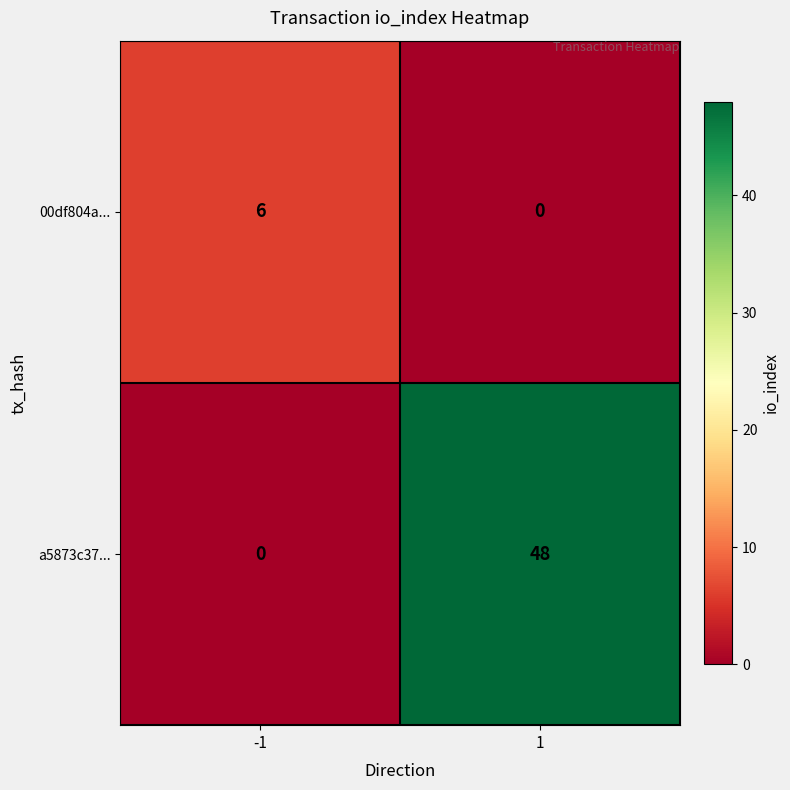

What is the maximum value for 00df804a...?

6